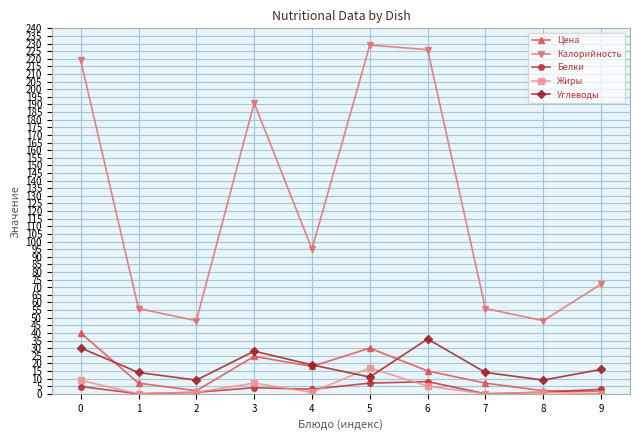

What is the sum of all Углеводы values?

186.1